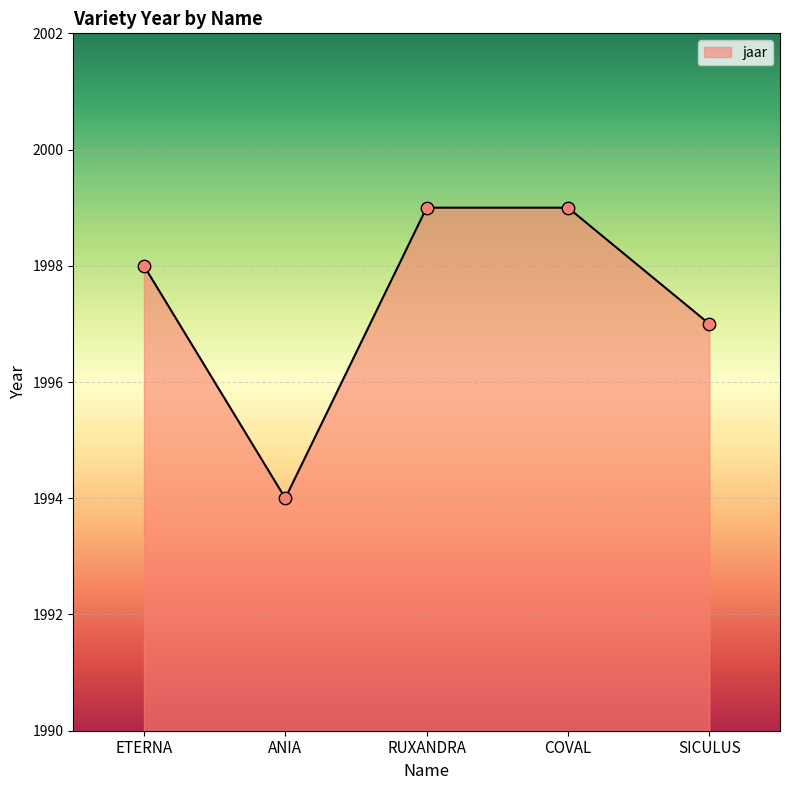

What is the ratio of the value at SICULUS to the value at COVAL?

1.0